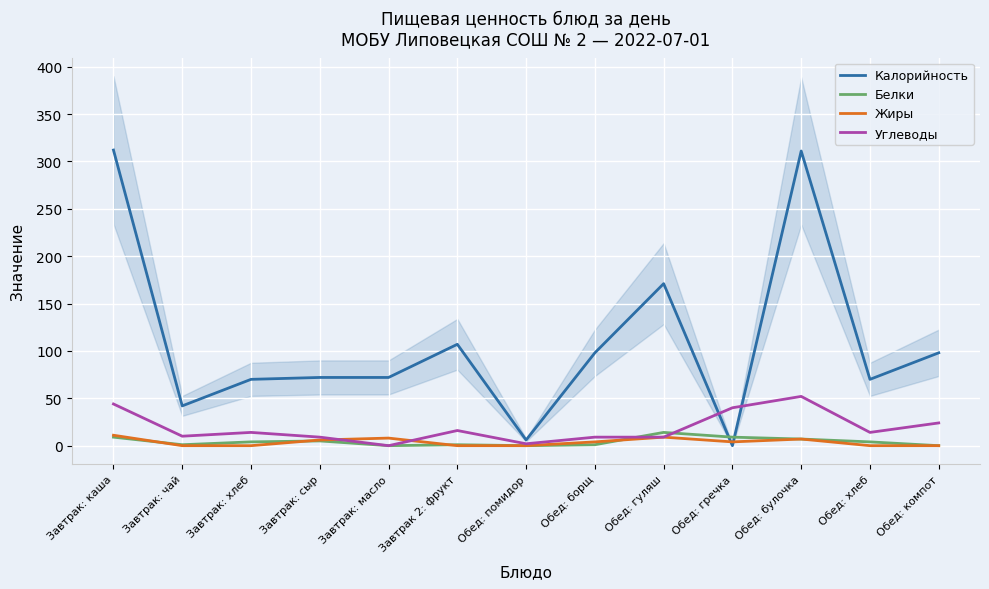

How many intersections are there between Белки and Жиры?

4